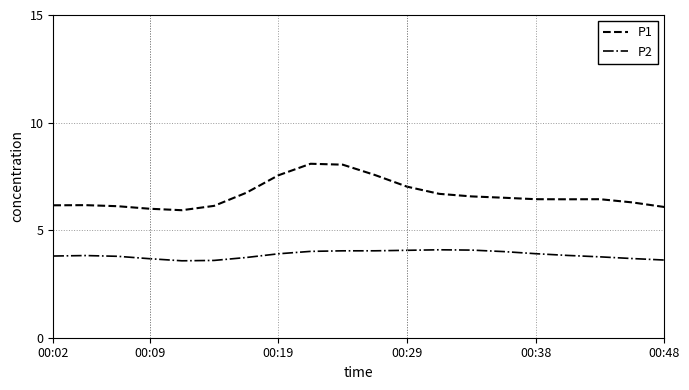

Which series has the largest total across all categories?

P1